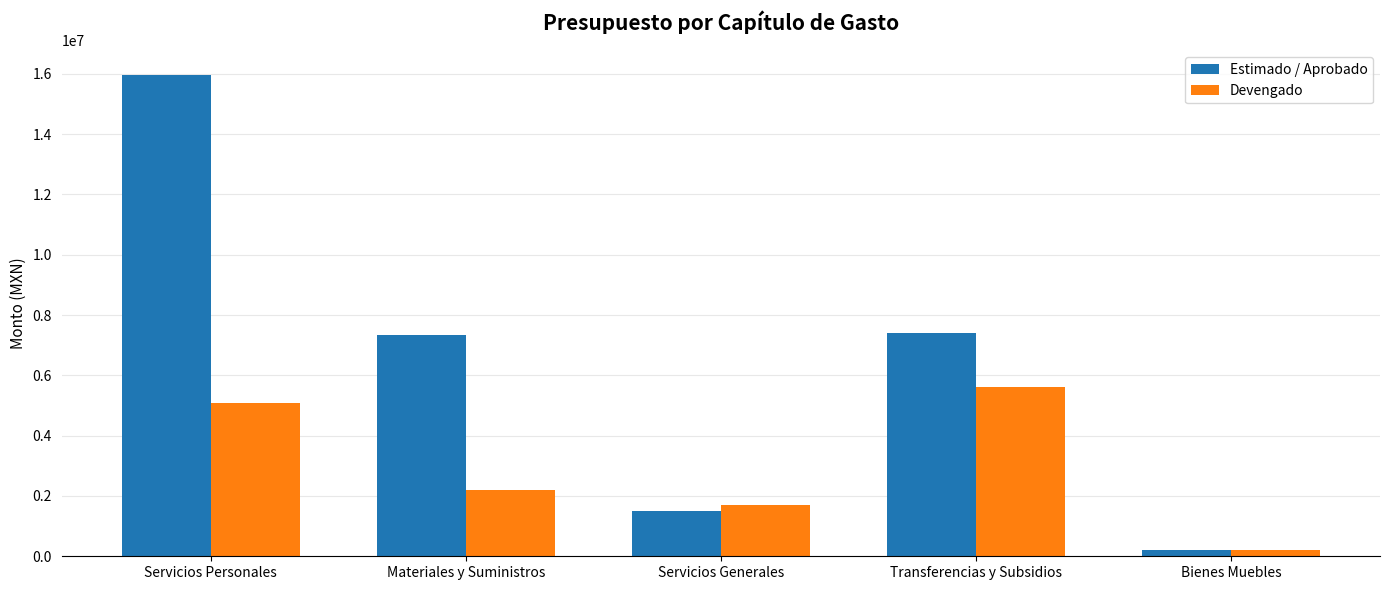

What are all the series names shown in the legend?

Estimado / Aprobado, Devengado